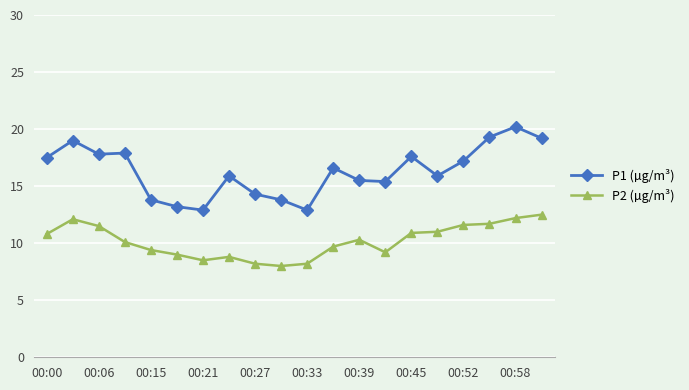

What is the value of the P1 (µg/m³) point at the 10th from the left?

13.8